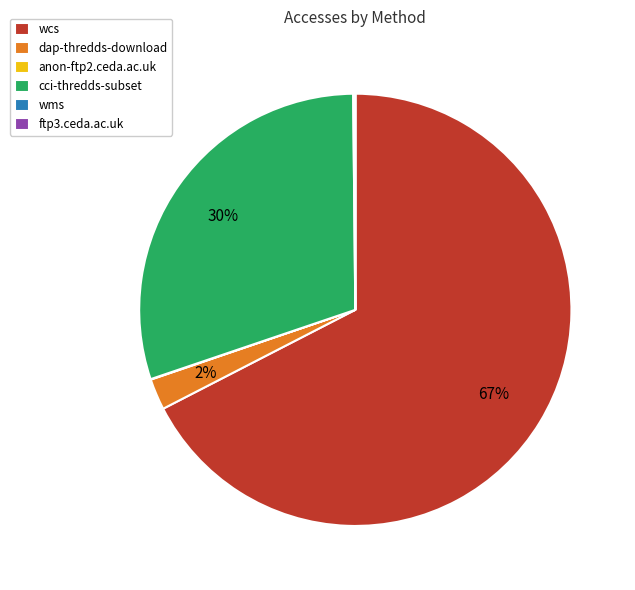

Which category has the biggest portion of the pie?

wcs